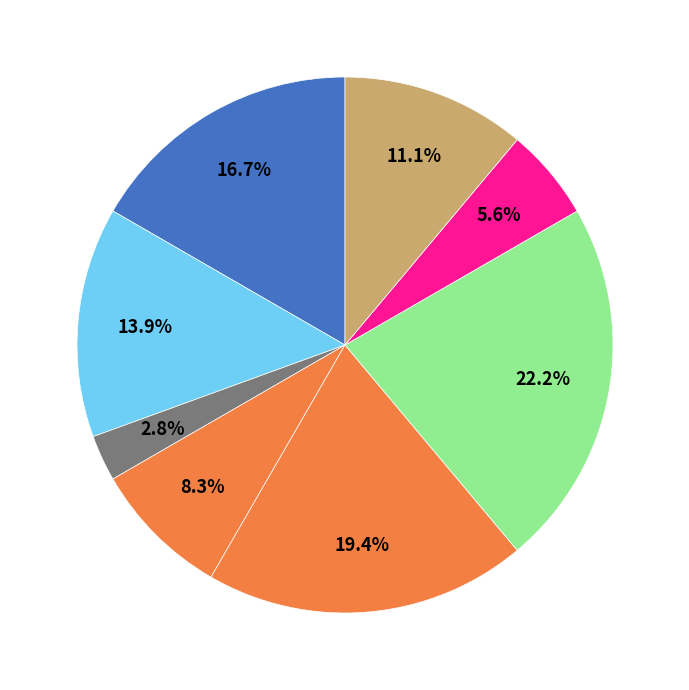

How many slices are in this pie chart?

8